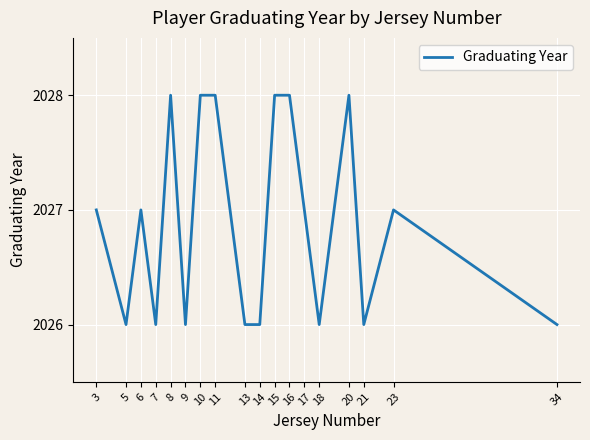

Which has a higher value, 11 or 5?

11